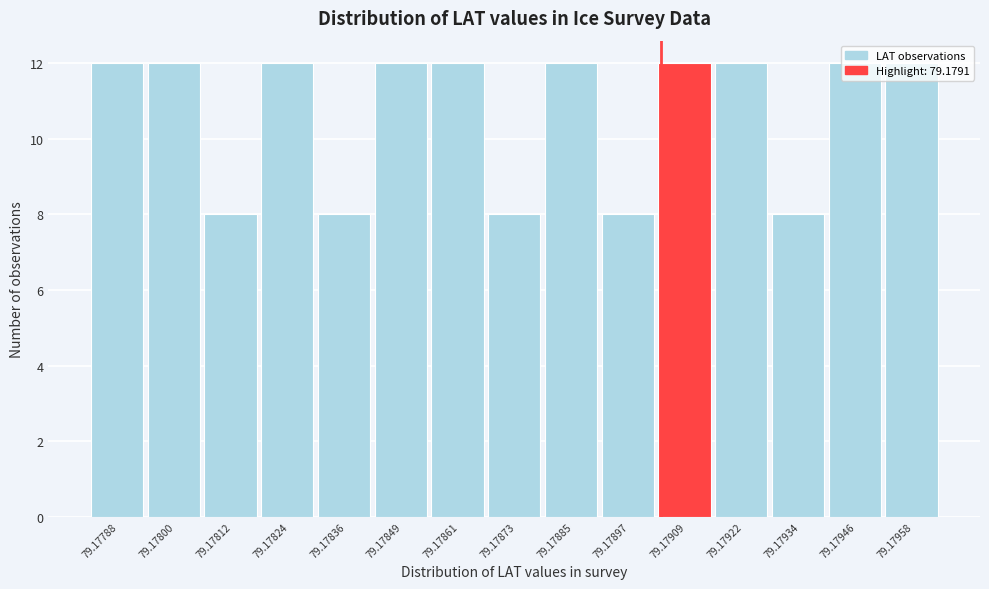

Approximately how many times larger is the value at 79.17958 compared to 79.17934?

1.5